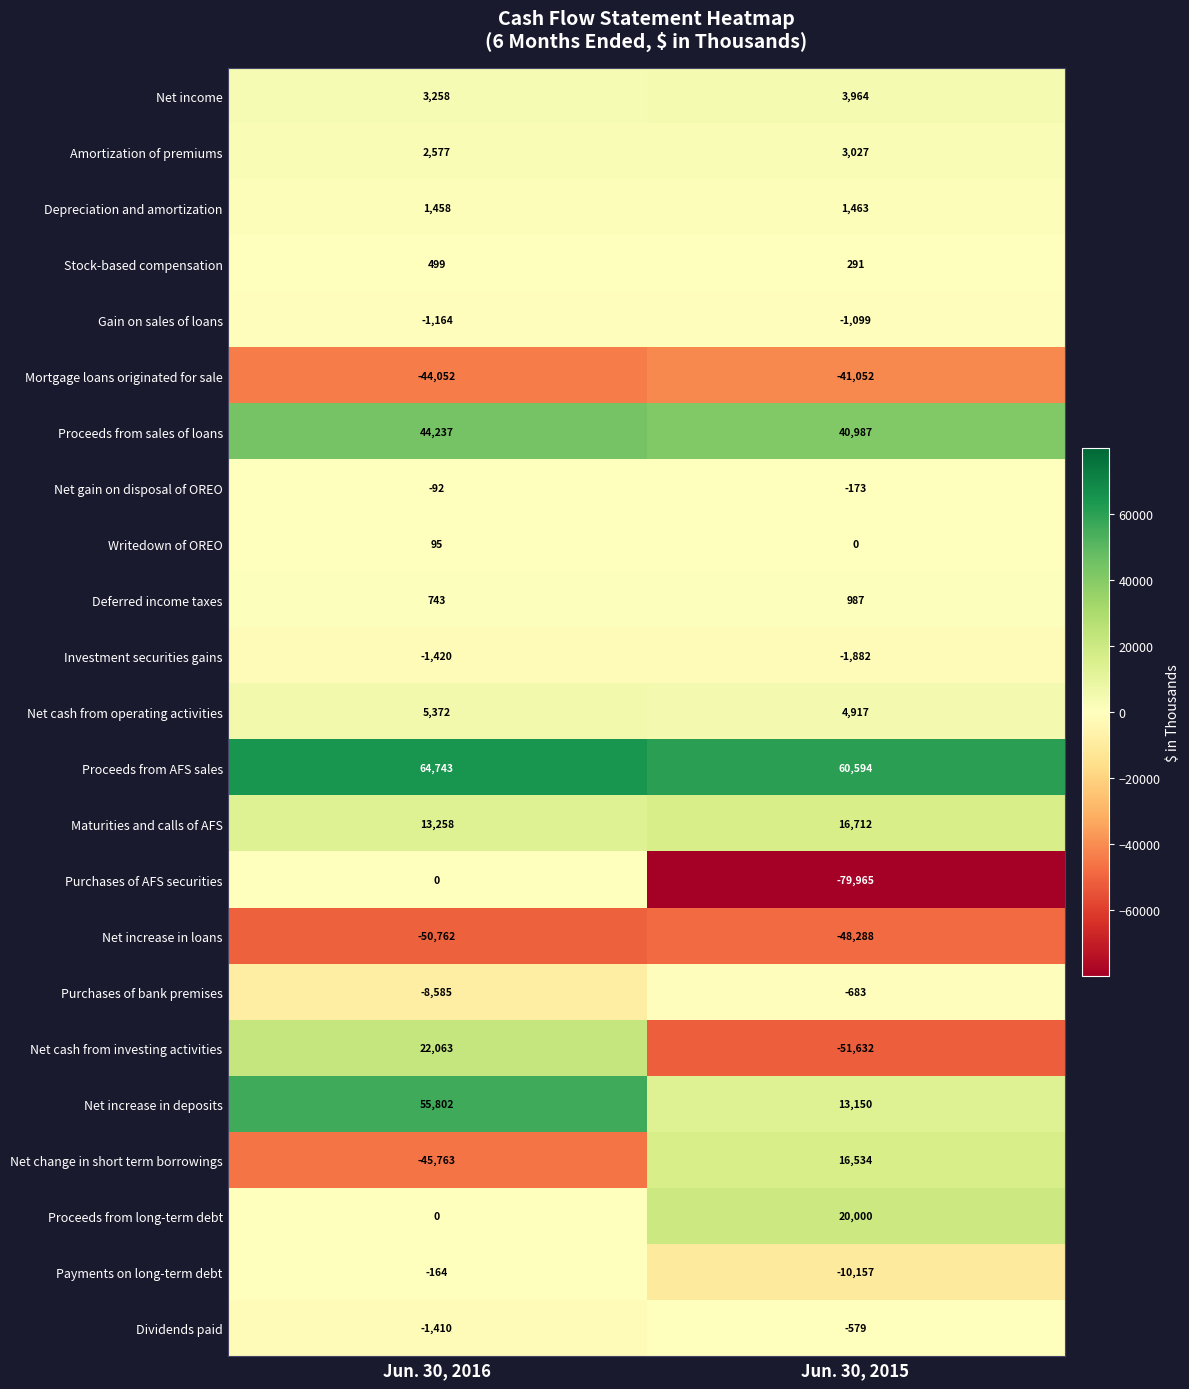

At which label is Dividends paid closest to -994?

Jun. 30, 2015